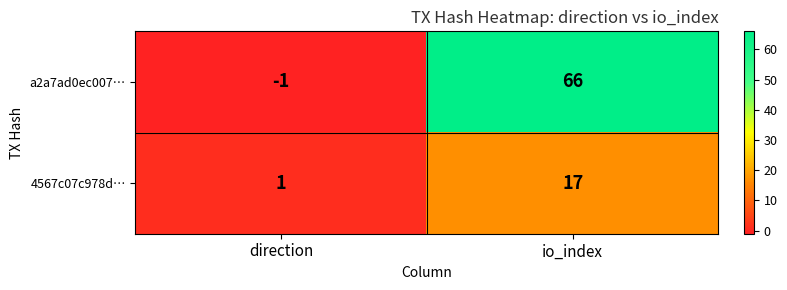

What is the sum of all 4567c07c978d… values?

18